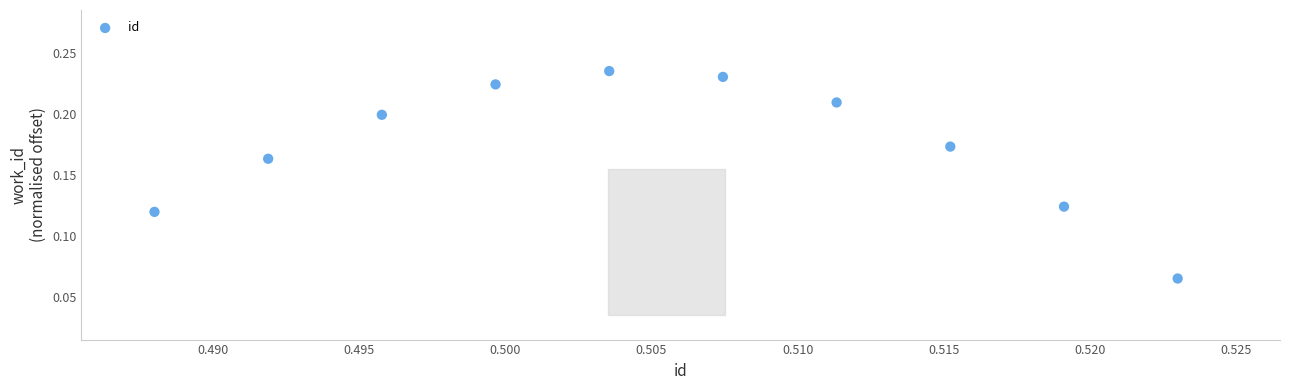

What is the average X value?

0.5